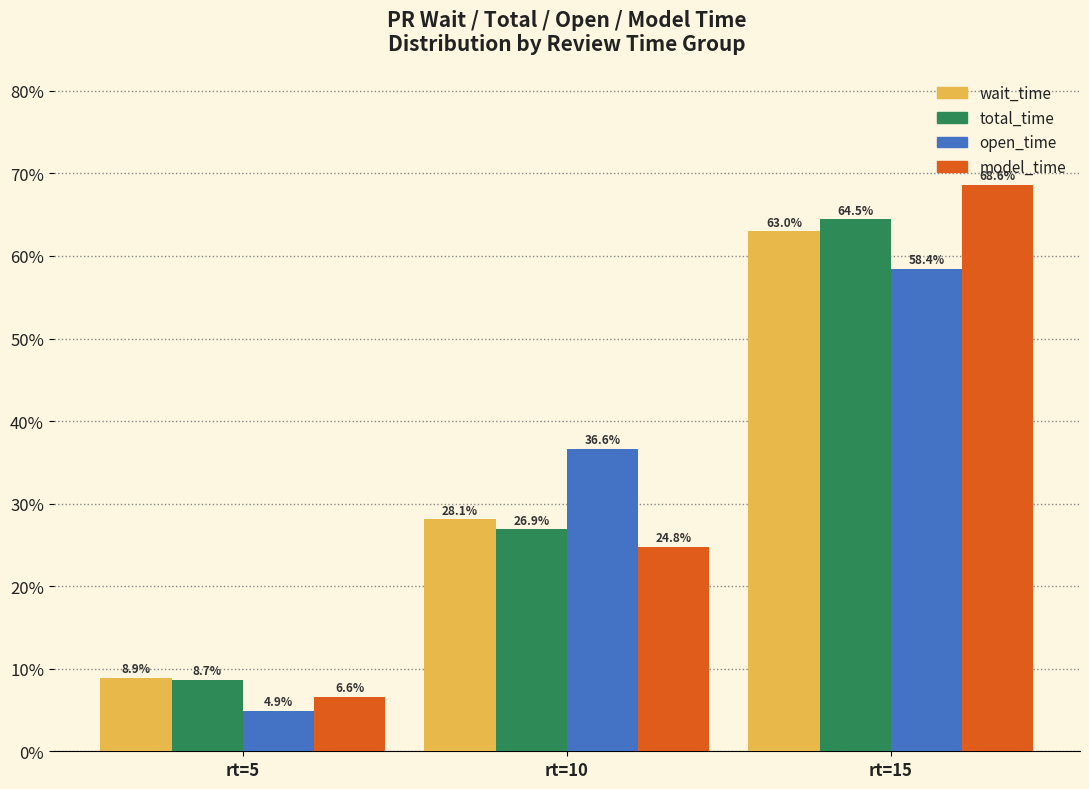

How many series are shown in this chart?

4